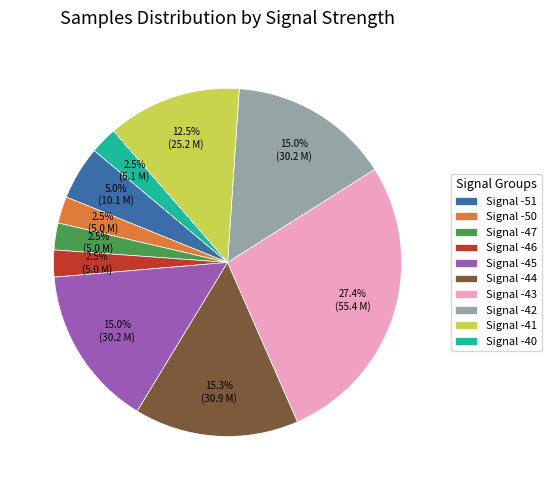

What portion of the pie excludes Signal -47?

97.5%